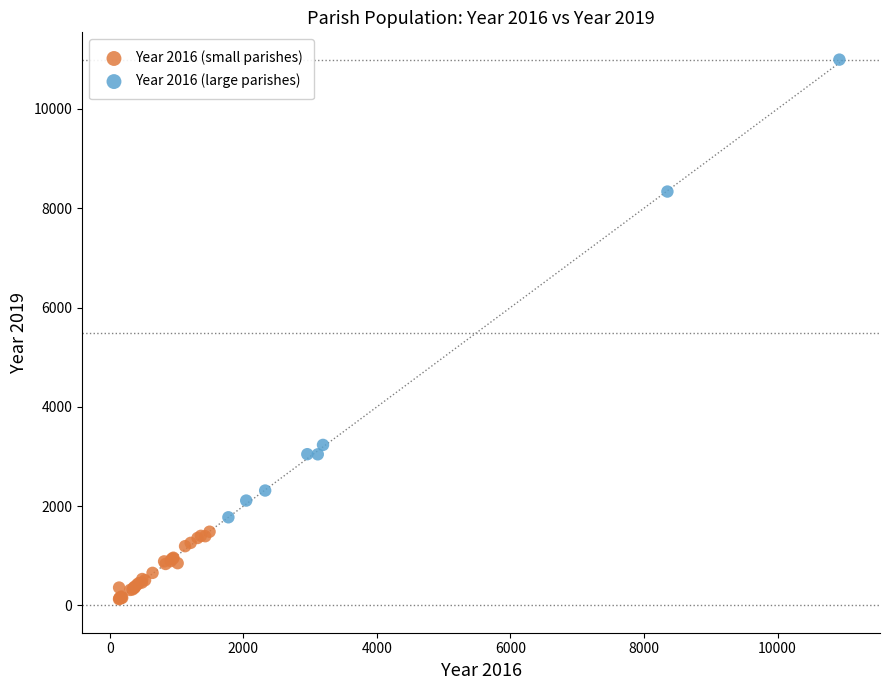

What are all the series names shown in the legend?

Year 2016 (small parishes), Year 2016 (large parishes)